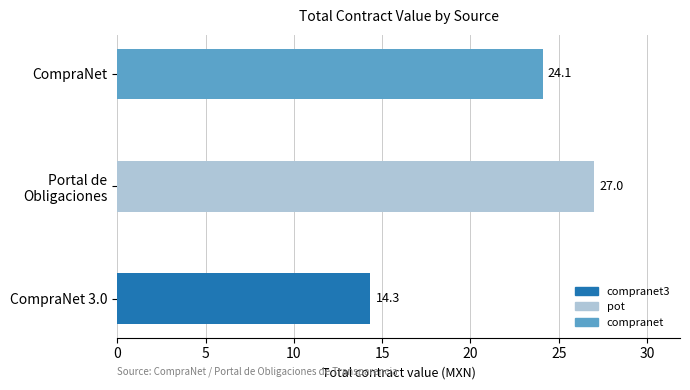

Between CompraNet and CompraNet 3.0, which is larger?

CompraNet